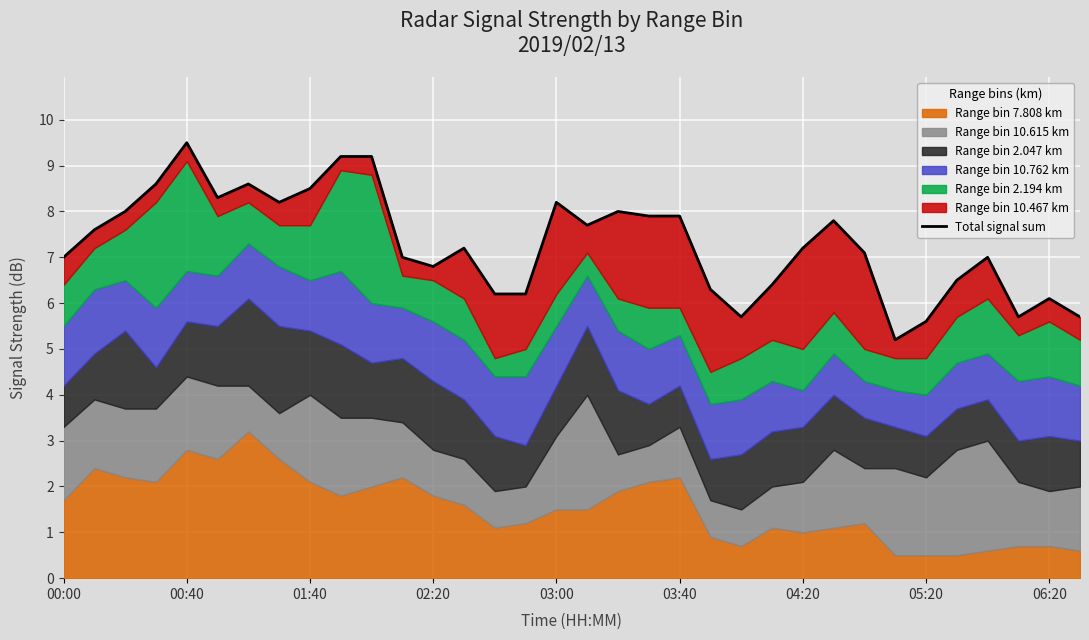

What is the approximate value at 31?

5.7